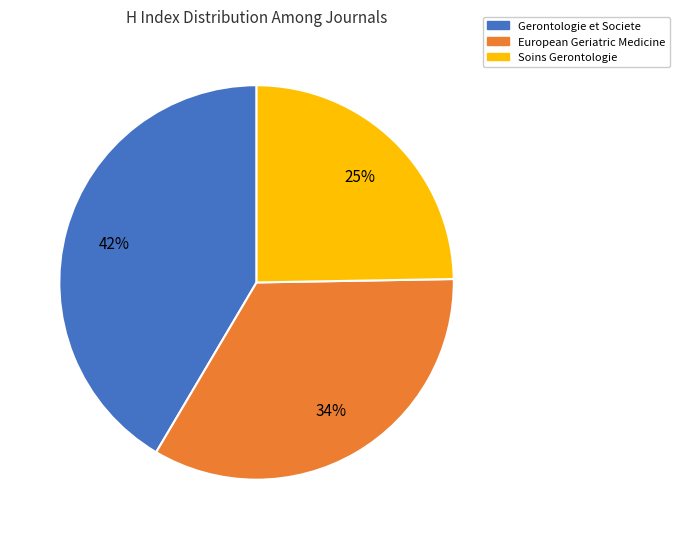

To the nearest percent, what is the difference between the largest and smallest slice percentages?

17%